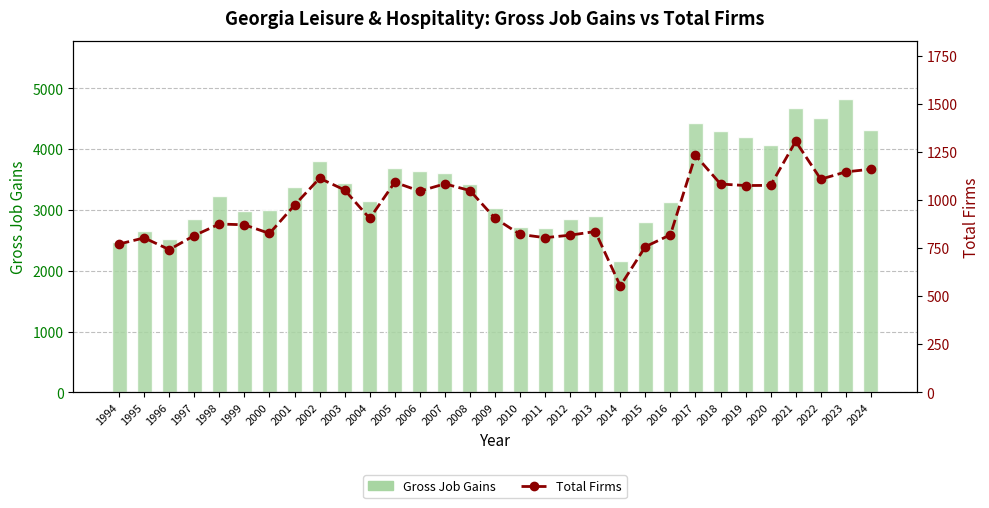

True or false: Total Firms has a value of 564 at 2023.

False